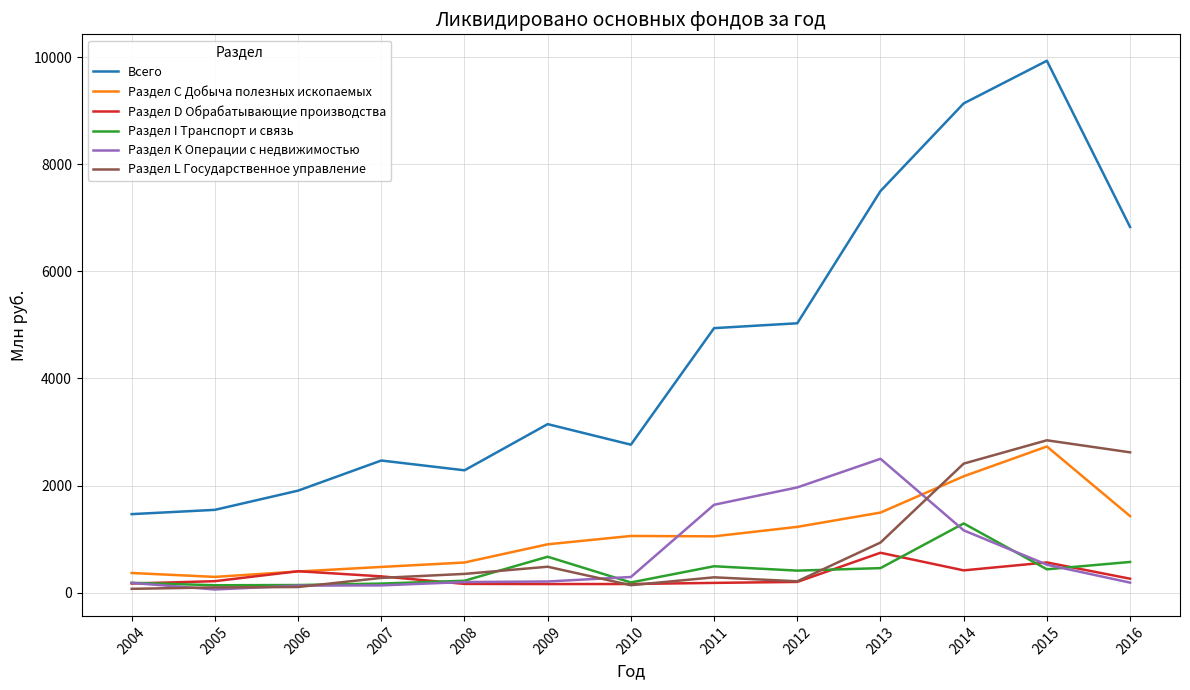

How many lines are shown in the chart?

6